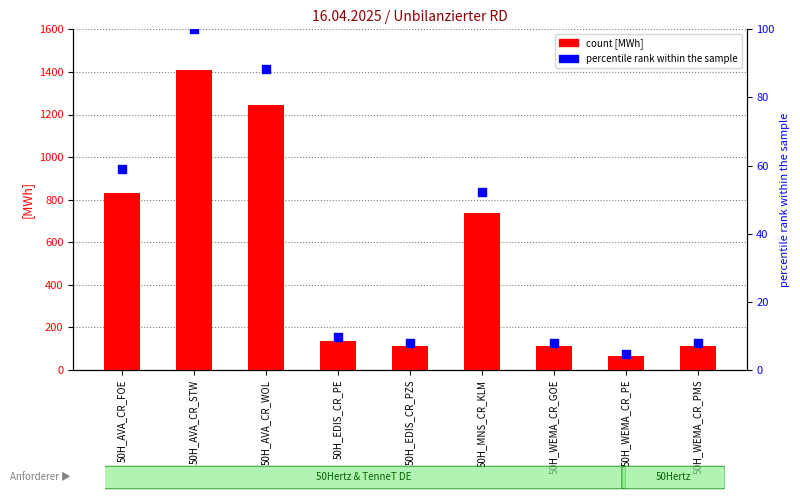

Which series has the widest spread of Y values?

count